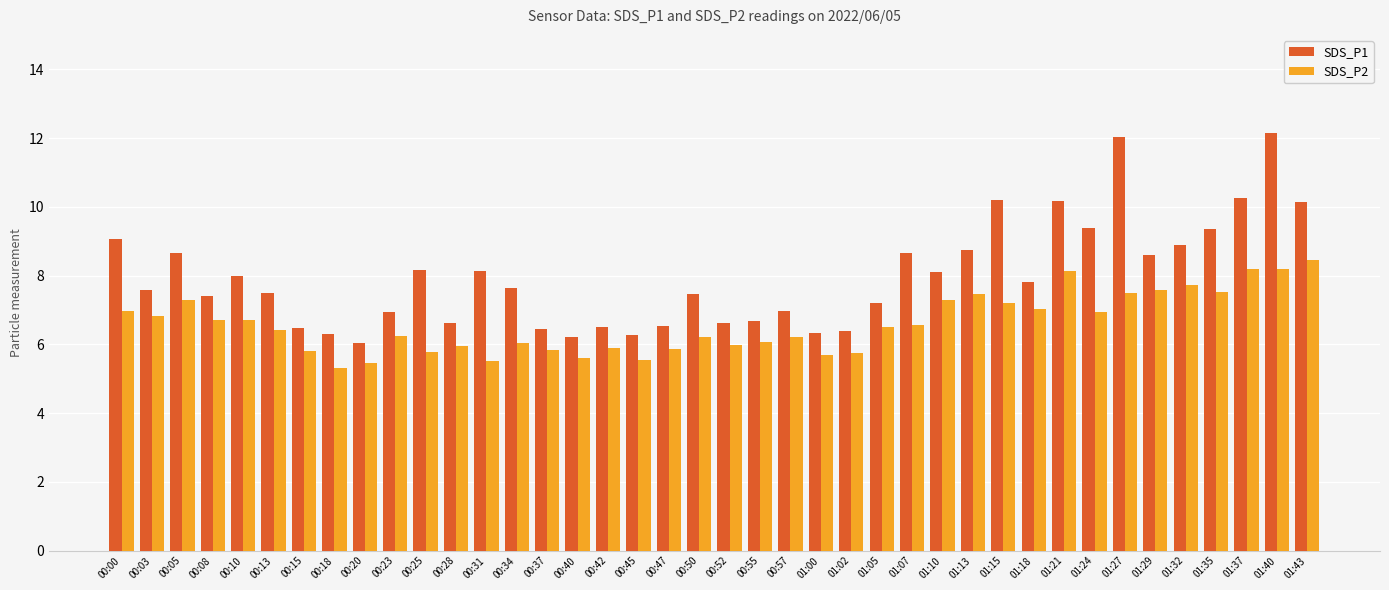

How many distinct data groups are displayed?

2